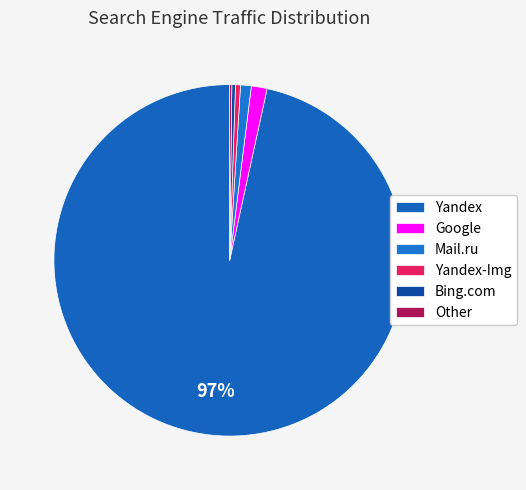

To the nearest percent, what is the difference between the largest and smallest slice percentages?

96%